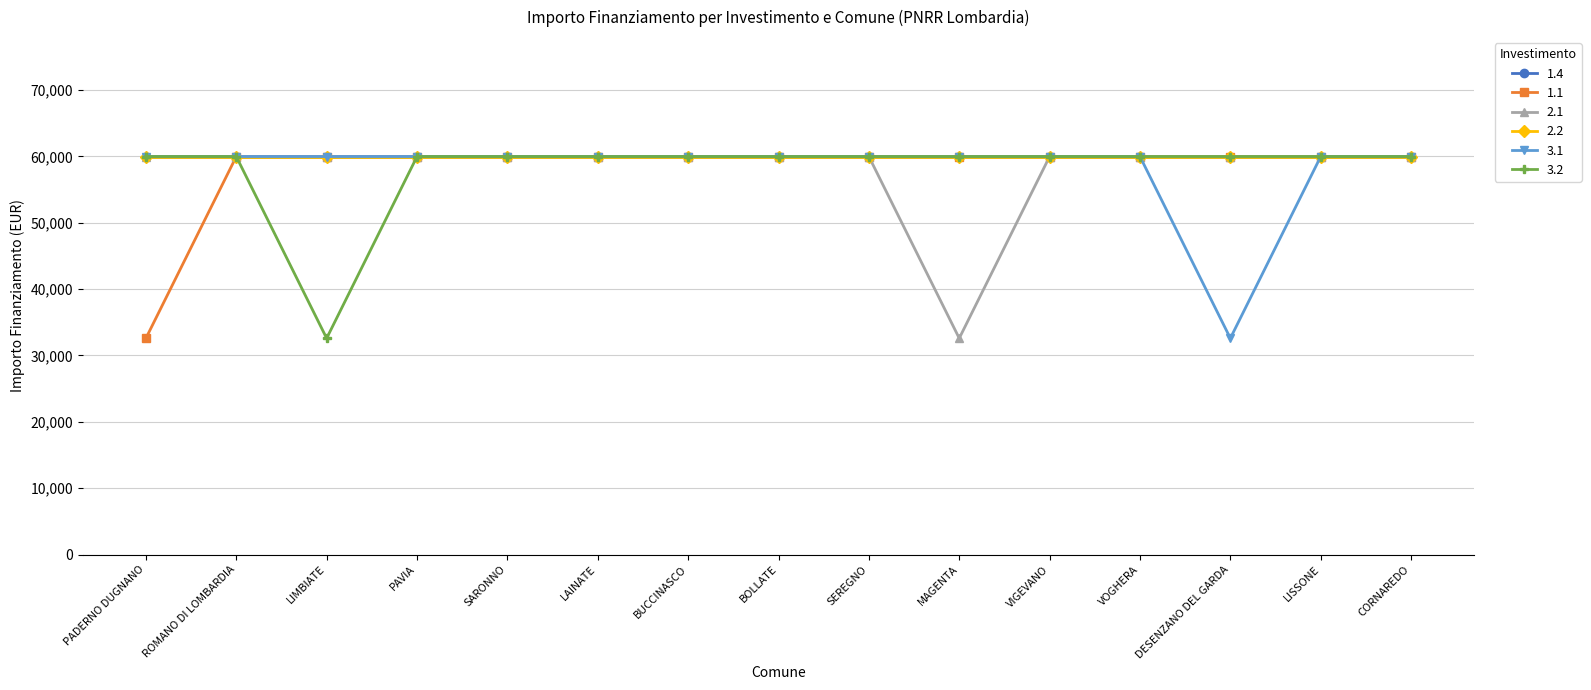

Which series has the widest spread of values?

1.1